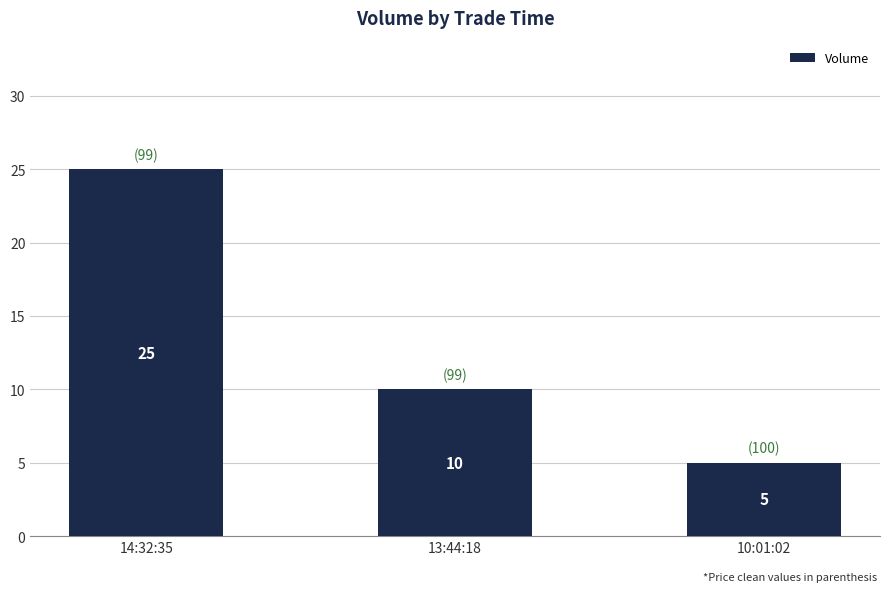

What is the difference between the maximum and minimum values?

20